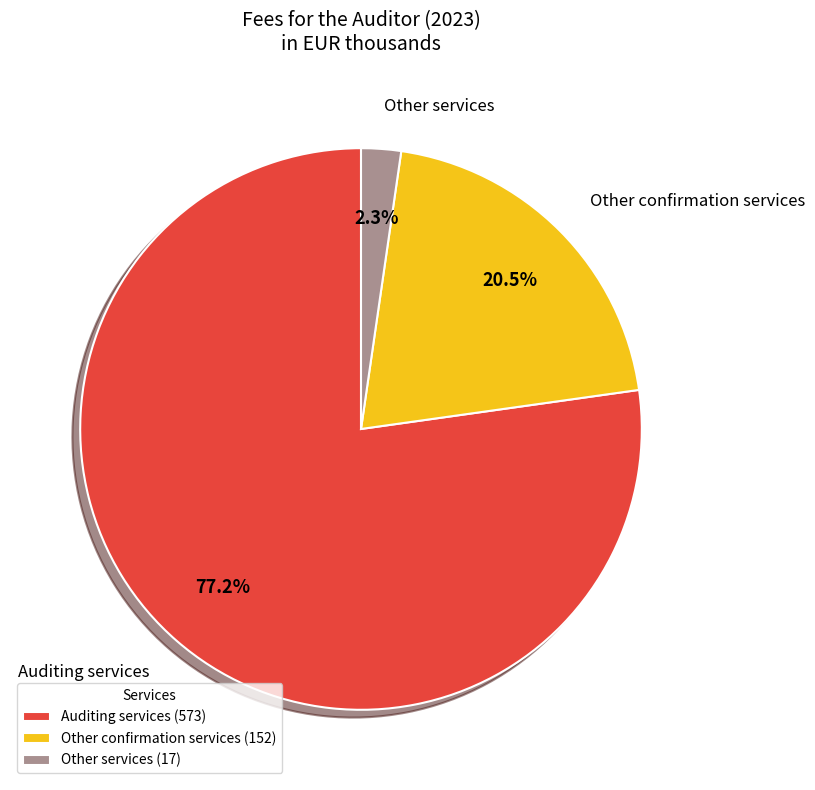

To the nearest percent, what portion does Auditing services represent?

77%